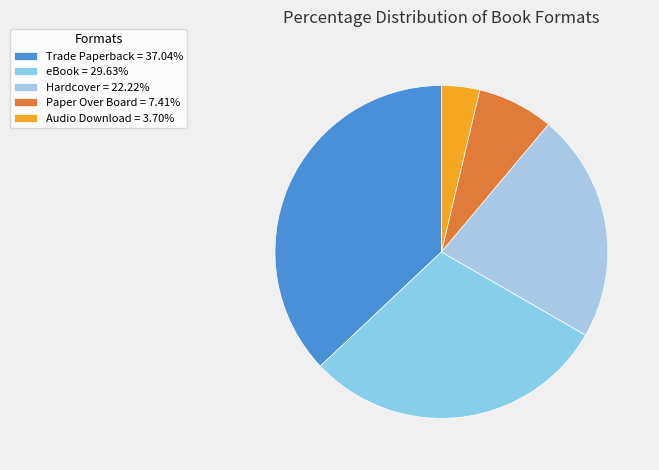

To the nearest percent, what is the difference between the largest and smallest slice percentages?

33%